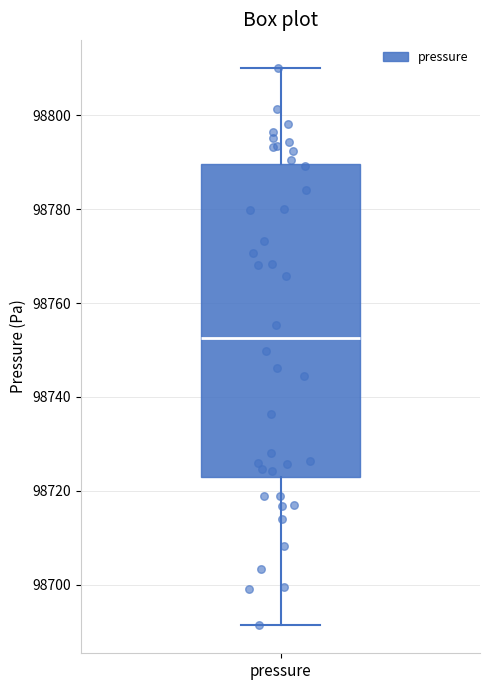

Where does the median line of the box for pressure sit on the y-axis? The values are not printed on the chart, so give them approximately, as read against the axis.

98752